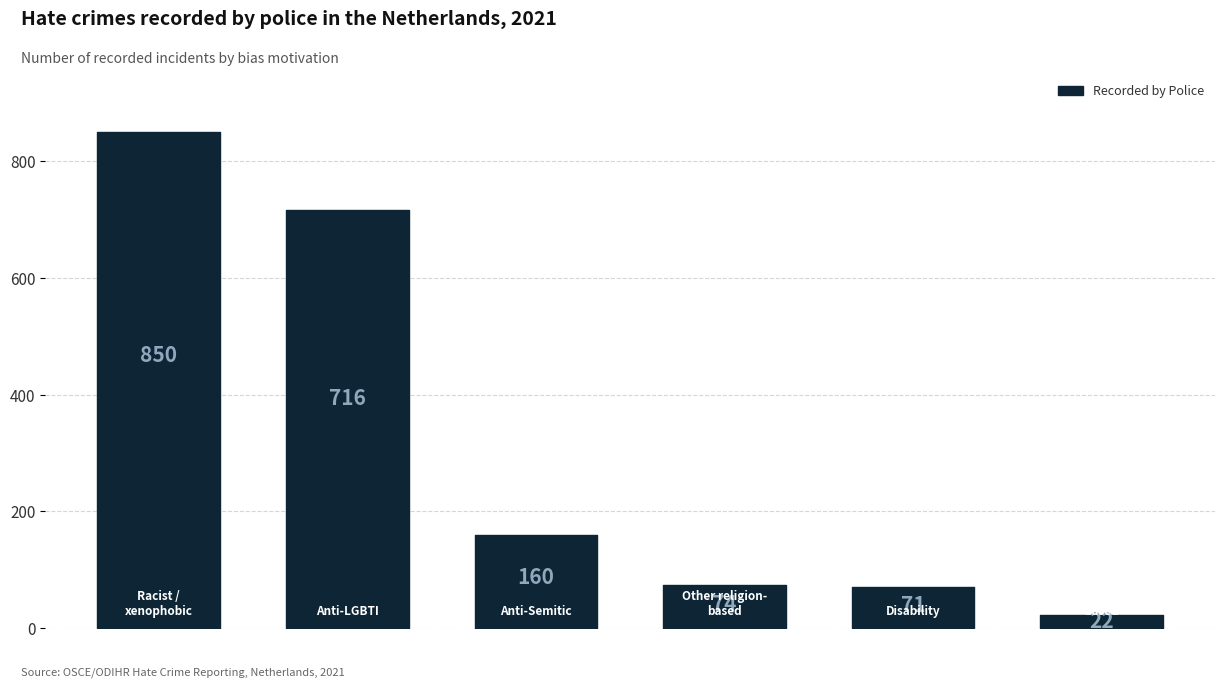

Reading left to right, what are all the values shown in this chart?

850	716	160	74	71	22